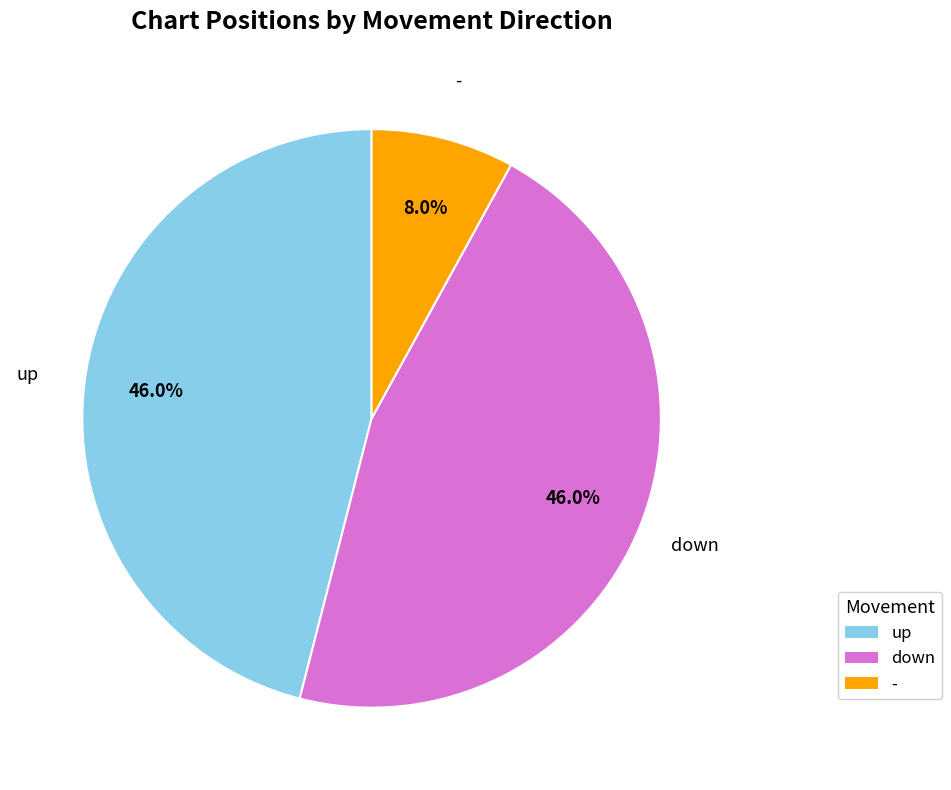

How many slices are in this pie chart?

3